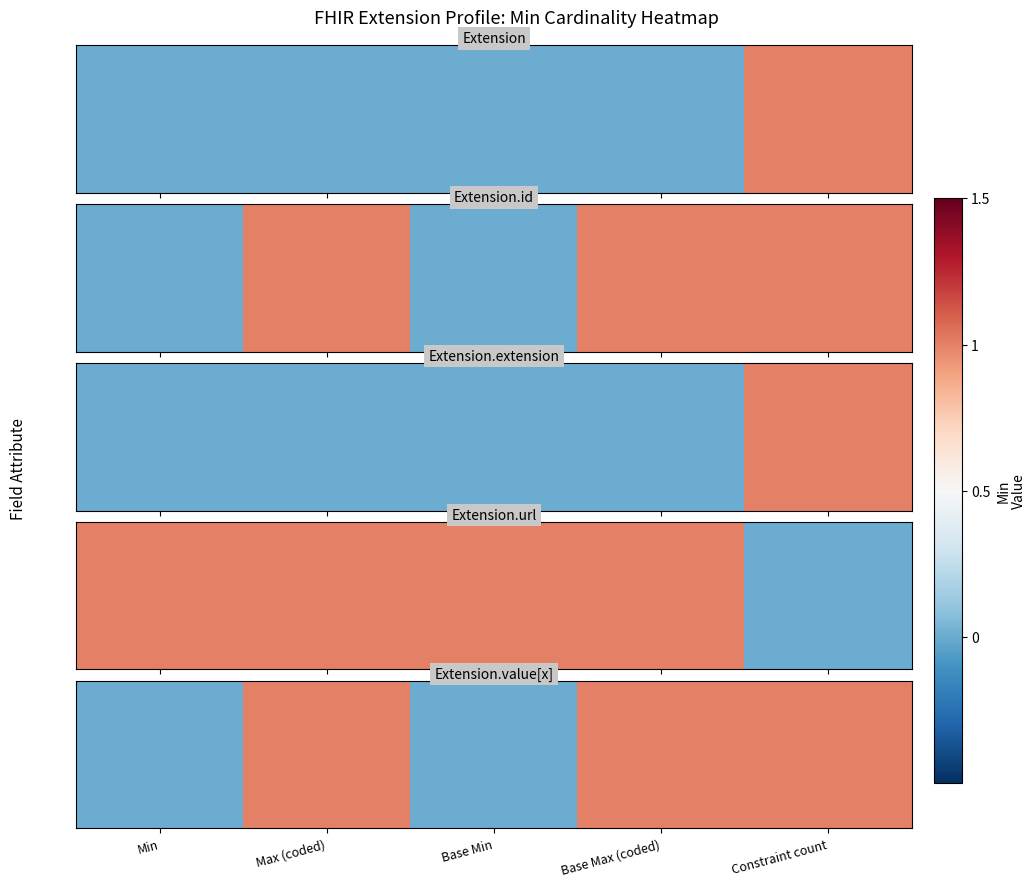

Which category has the highest value across all series?

Max (coded)